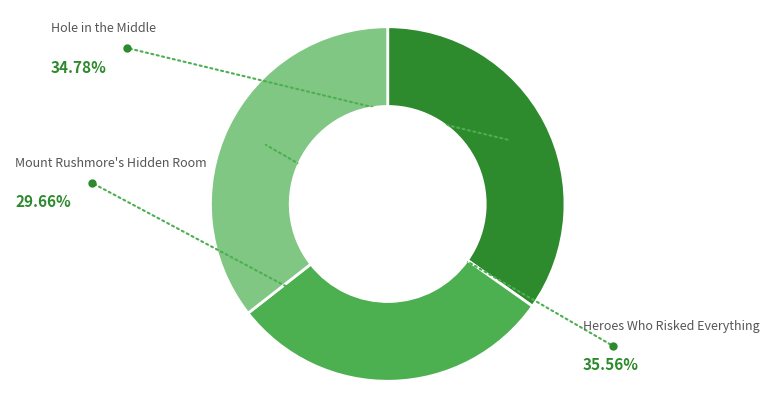

How many segments does this pie chart have?

3